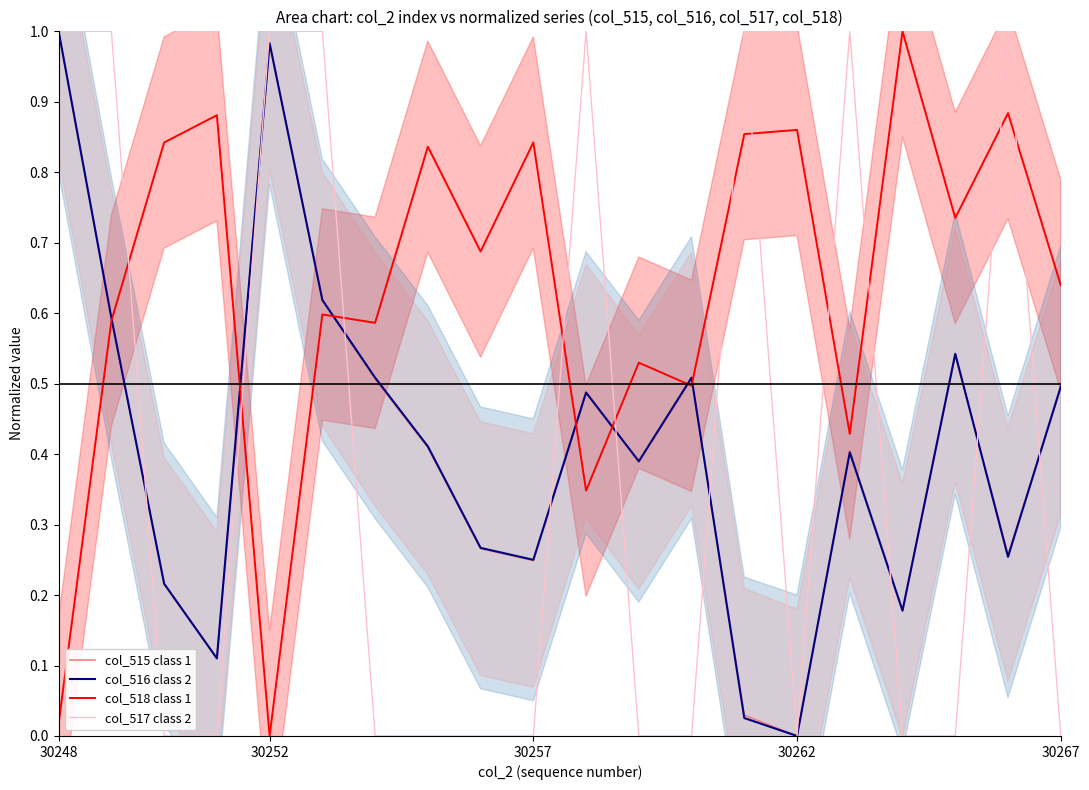

Which series has the largest total across all categories?

col_518 class 1